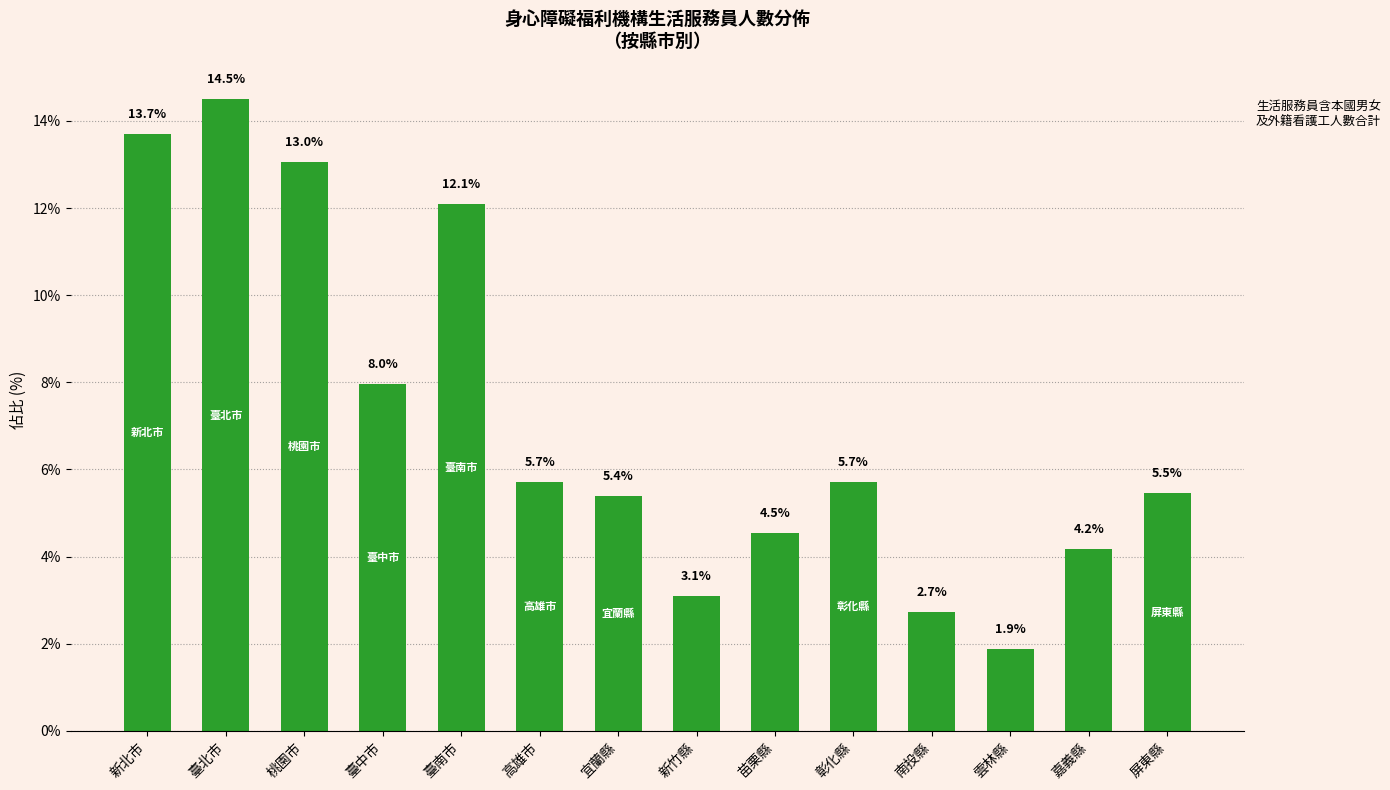

What is the average value?

7.1